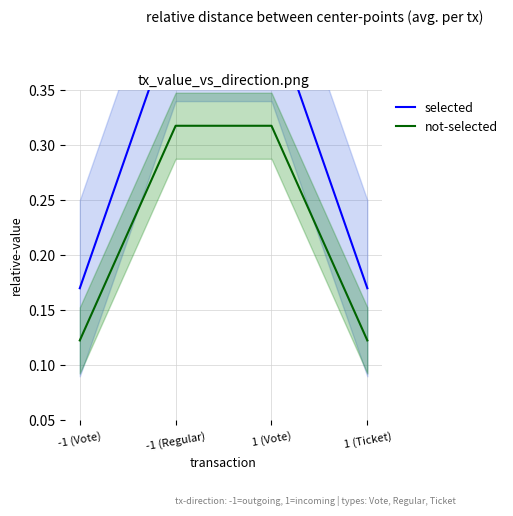

True or false: selected and not-selected cross at least once.

False